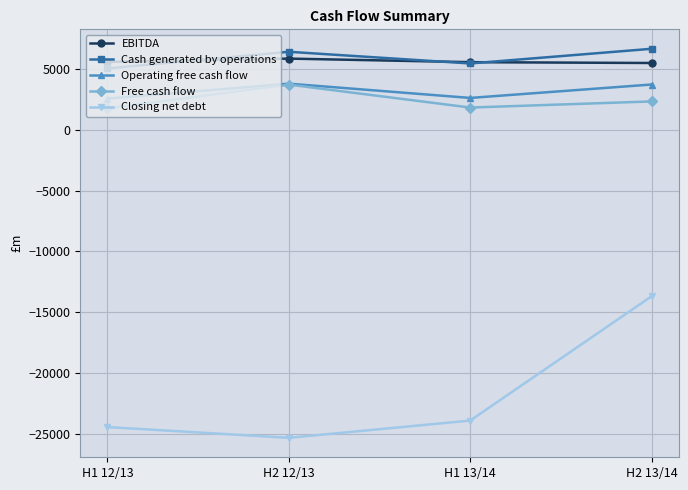

What is the maximum value shown in the chart?

6678